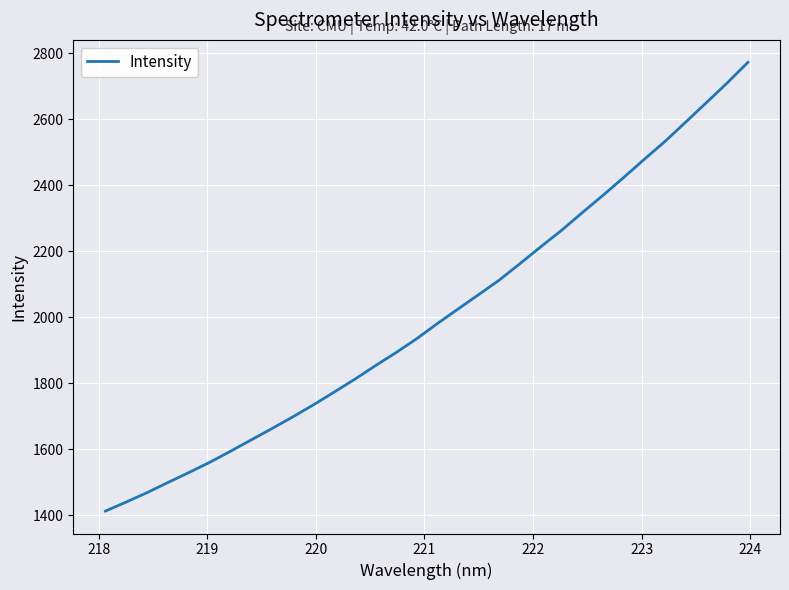

What is the difference between the maximum and minimum values?

1360.4